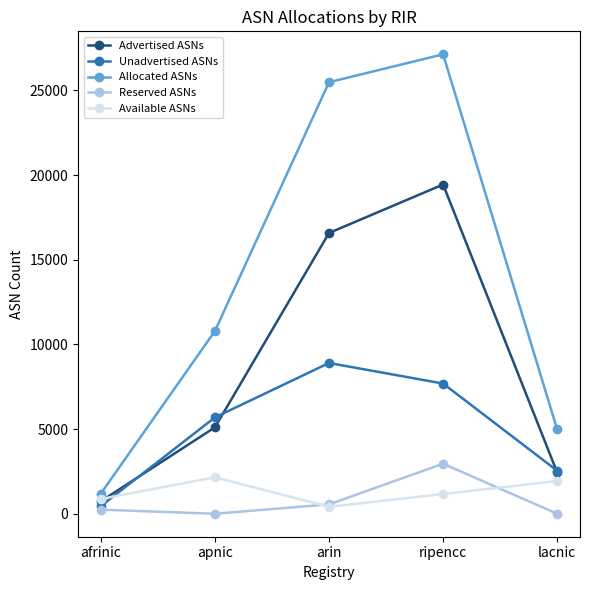

At which label does Allocated ASNs reach its peak?

ripencc